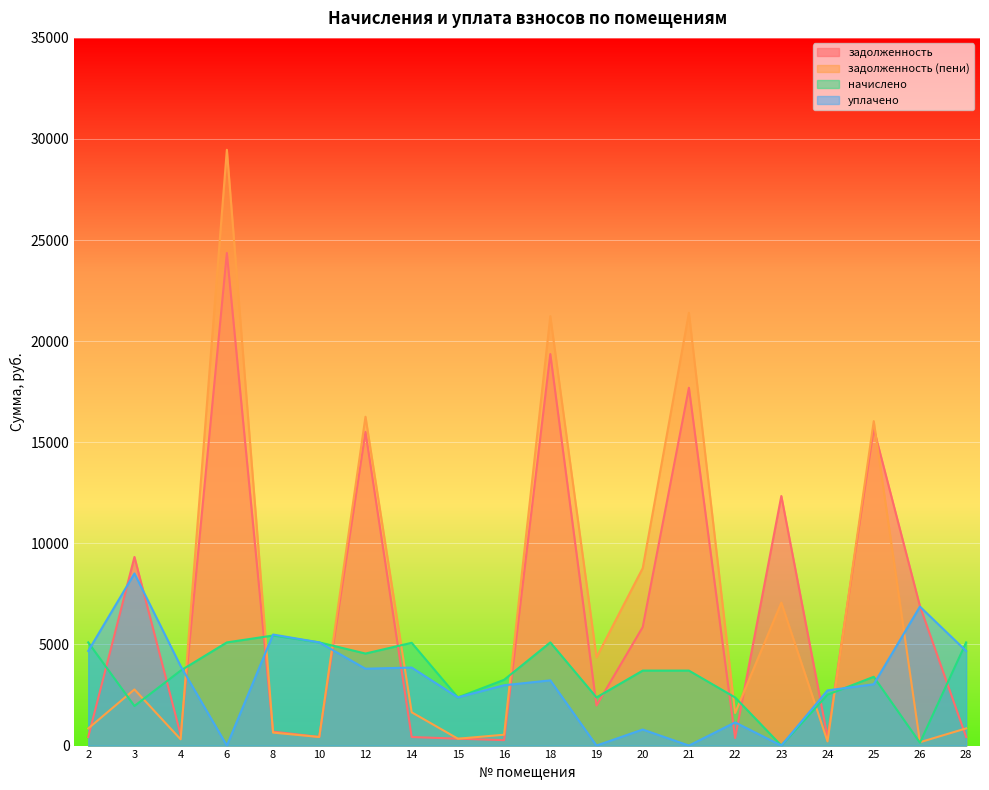

What is the value of the задолженность point at the 16th from the left?

12343.9